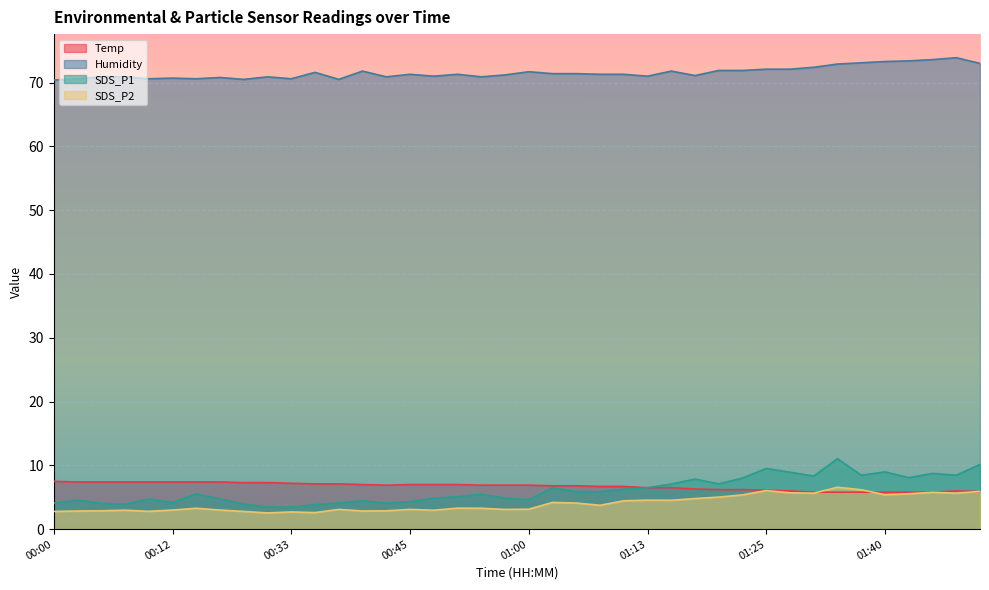

True or false: Temp and Humidity cross at least once.

False